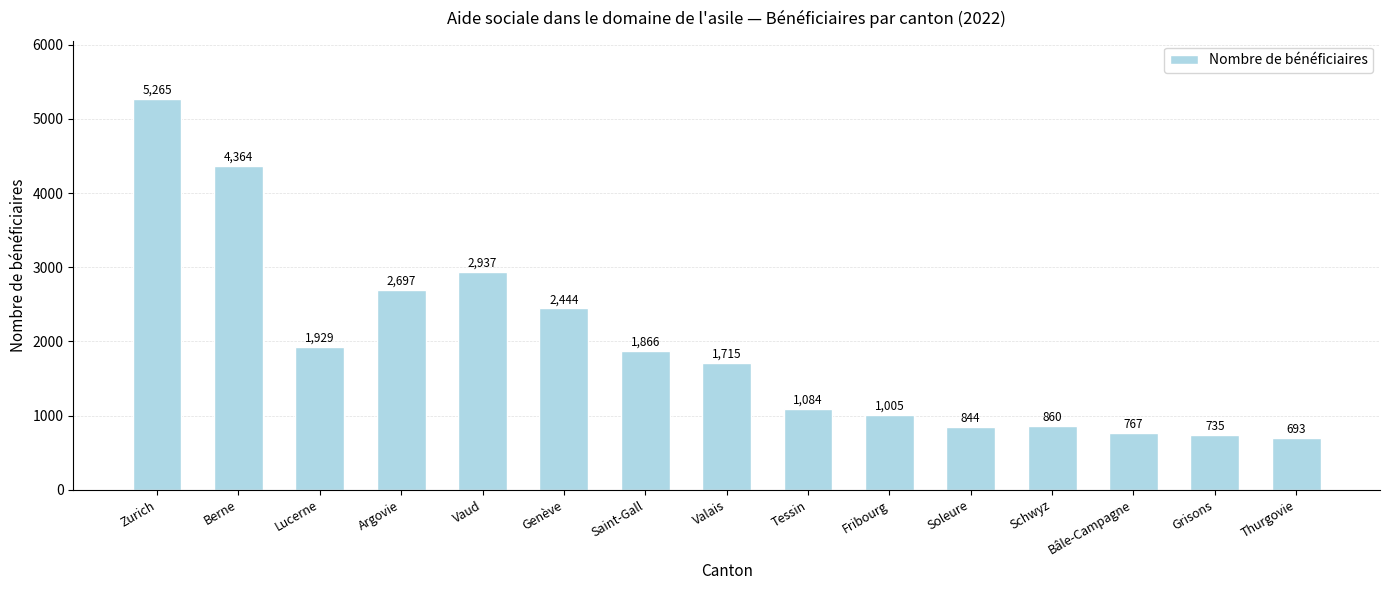

True or false: the data shows 2542 at Saint-Gall.

False